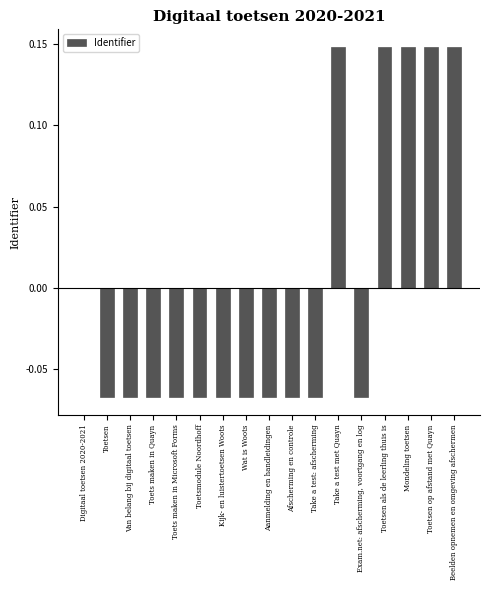

What is the sum of the values at Mondeling toetsen and Toetsen als de leerling thuis is?

0.3